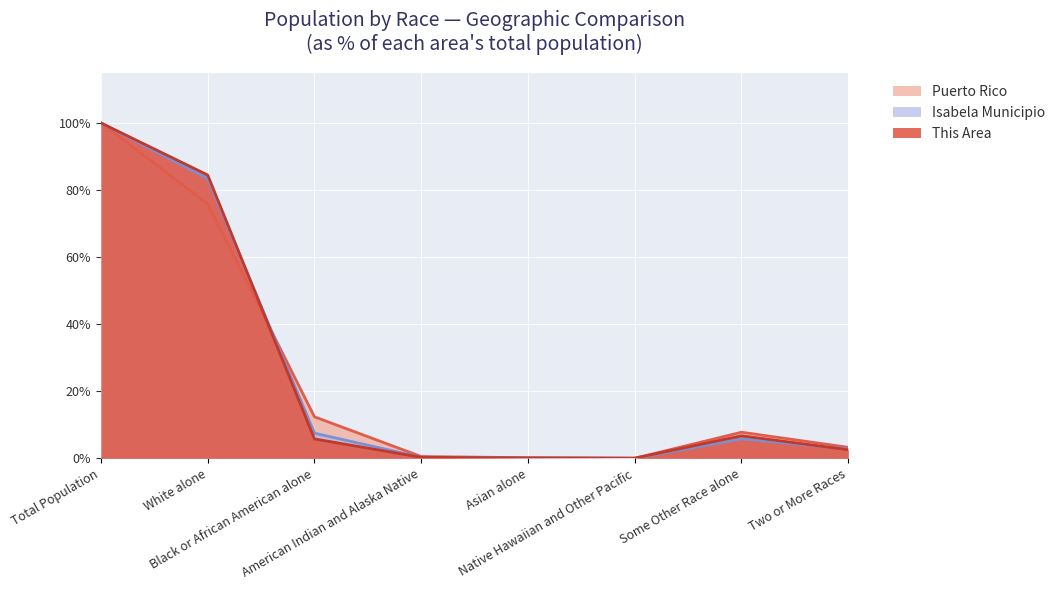

What is the label of the 3rd point from the right?

Native Hawaiian and Other Pacific